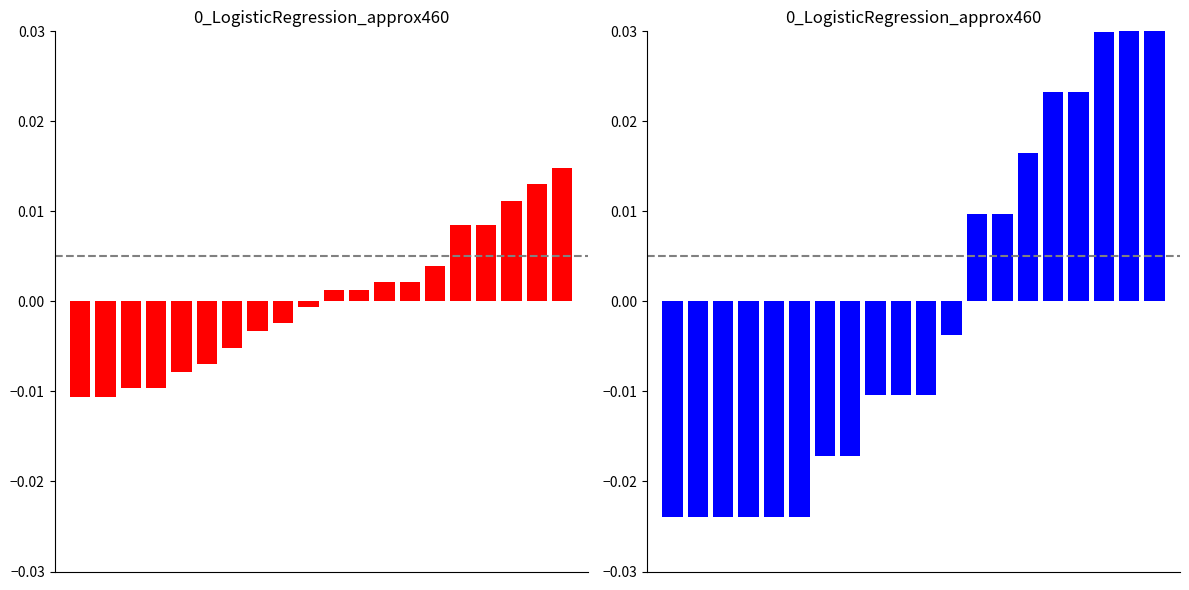

Is the value of Overall Points at 15 greater than the value of Last Round Points at 14?

No